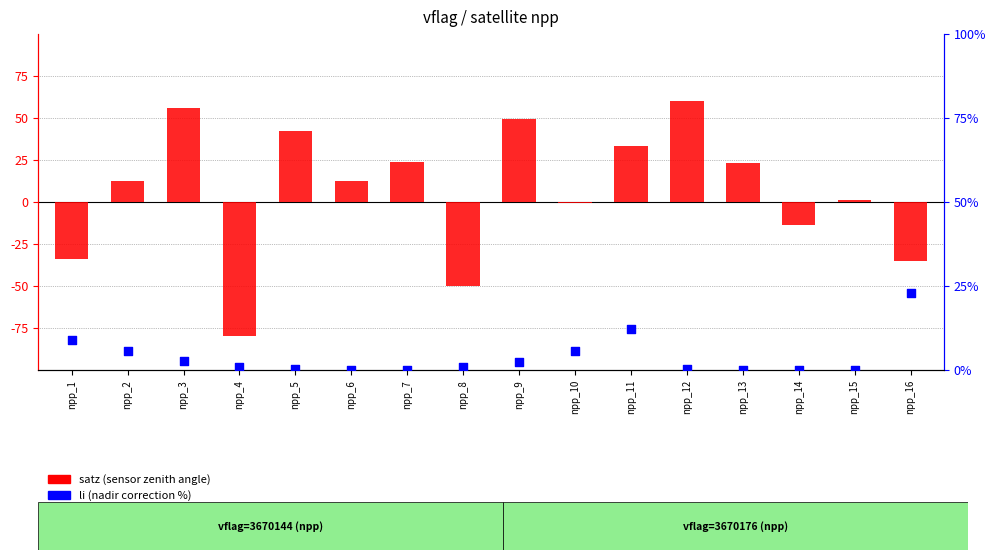

What is the total value across all series at npp_2?

17.9